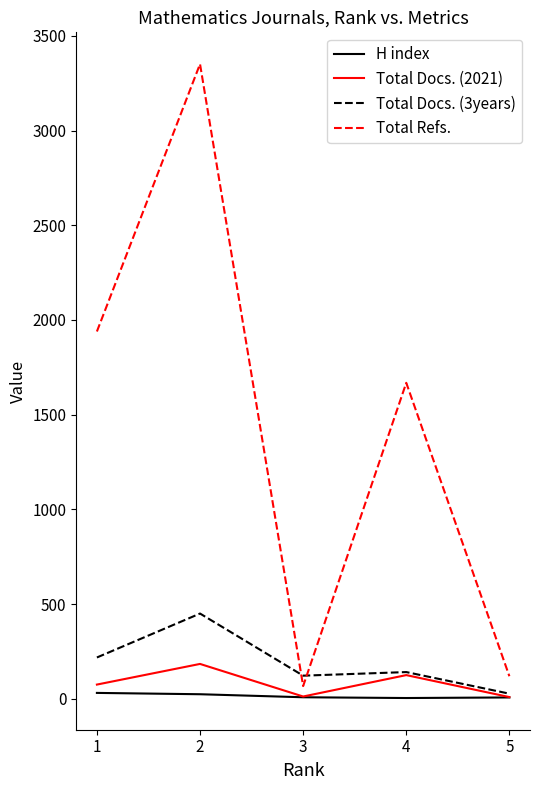

What is the difference between the second highest and minimum values in the Total Refs. series?

1872